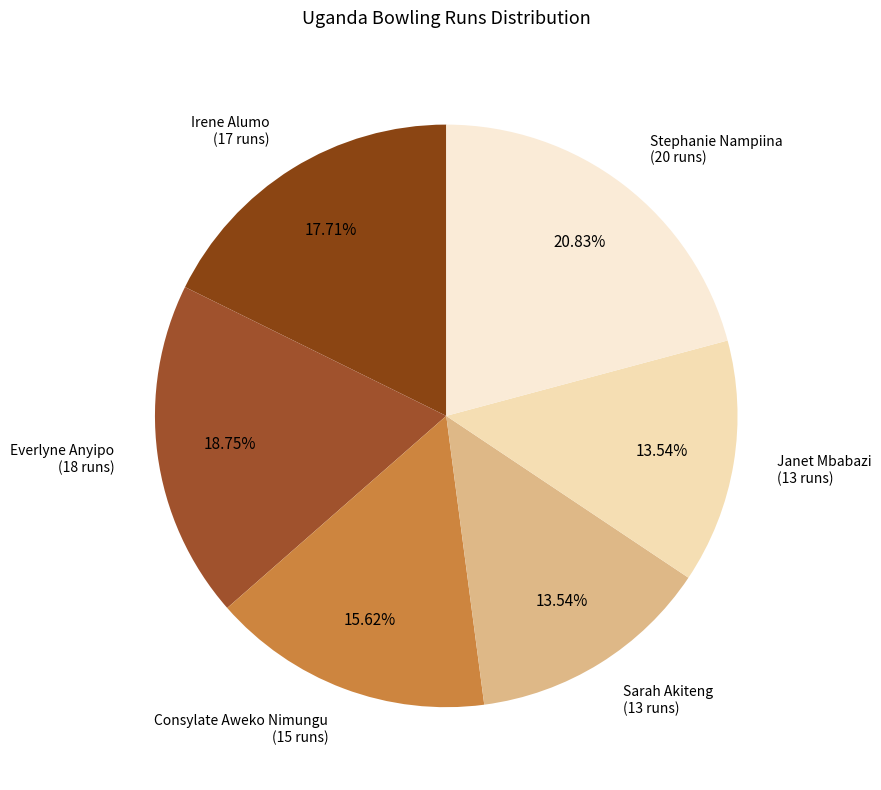

How many segments does this pie chart have?

6